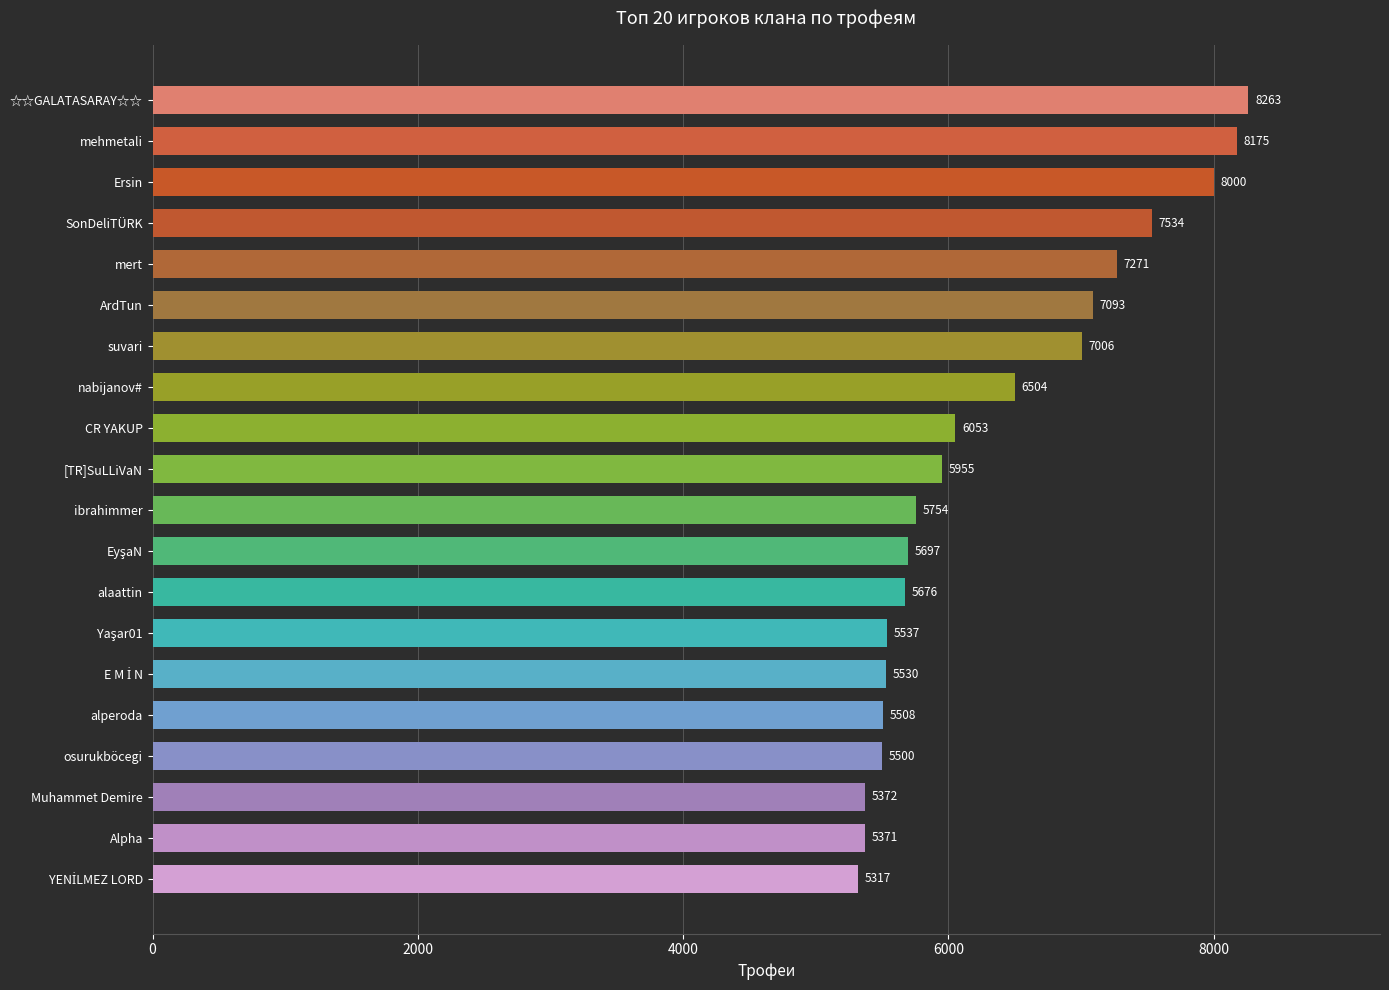

Count the number of categories in the chart.

20